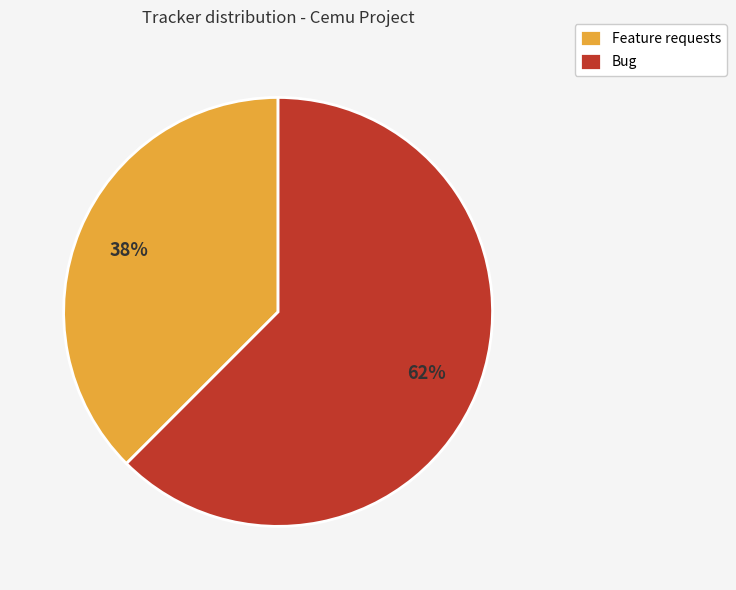

Which slice is the smallest?

Feature requests